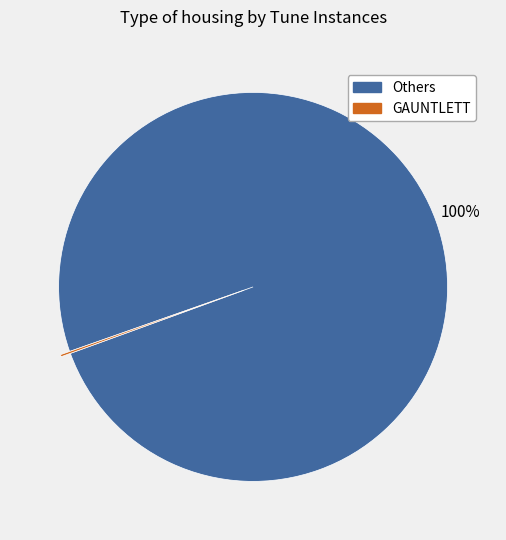

To the nearest percent, what is the average slice percentage?

50%